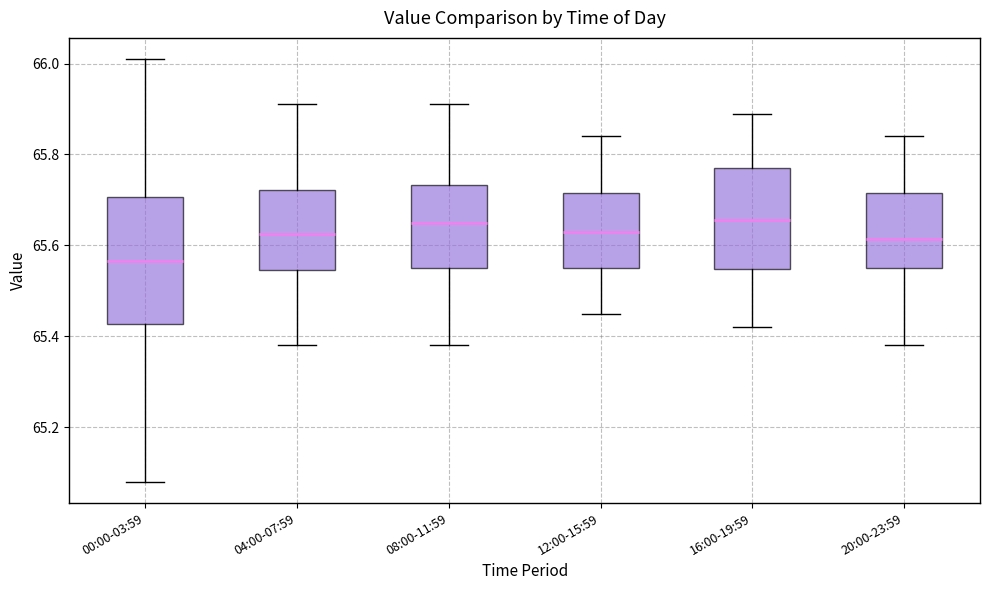

Which box is the tallest, from its lower edge to its upper edge?

00:00-03:59